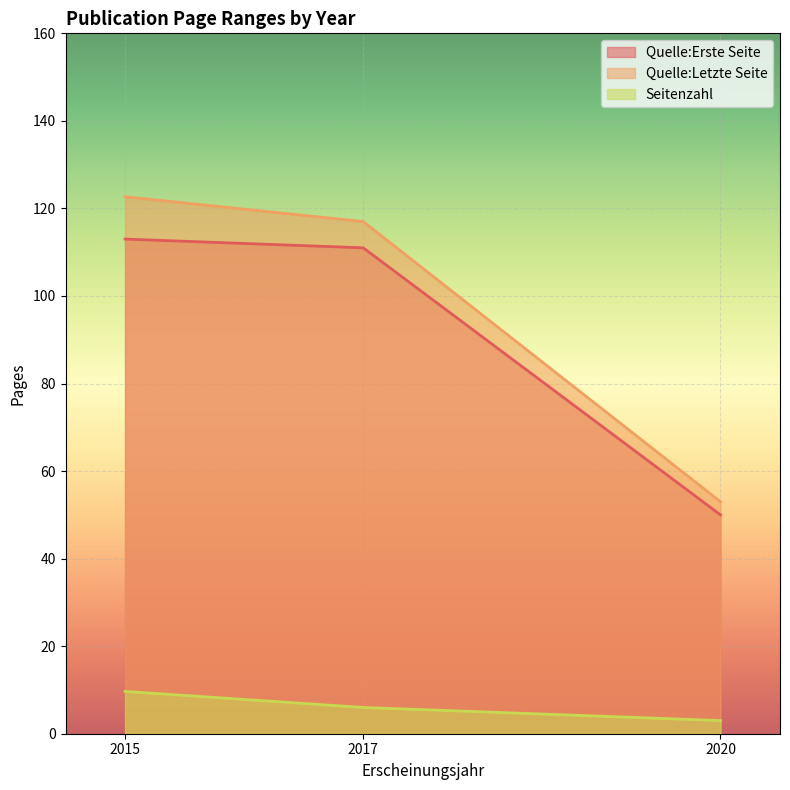

At which label is Quelle:Letzte Seite closest to 87?

2017